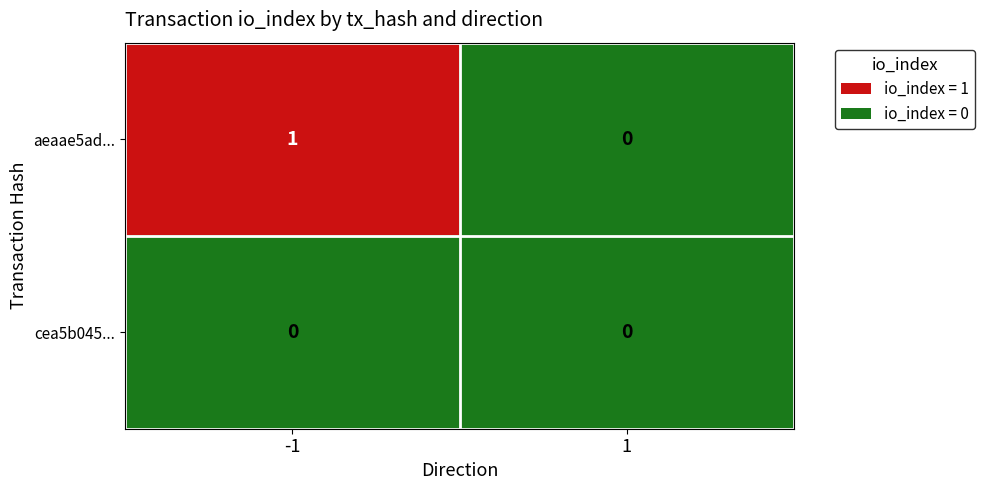

Which series has the widest spread of values?

aeaae5ad...